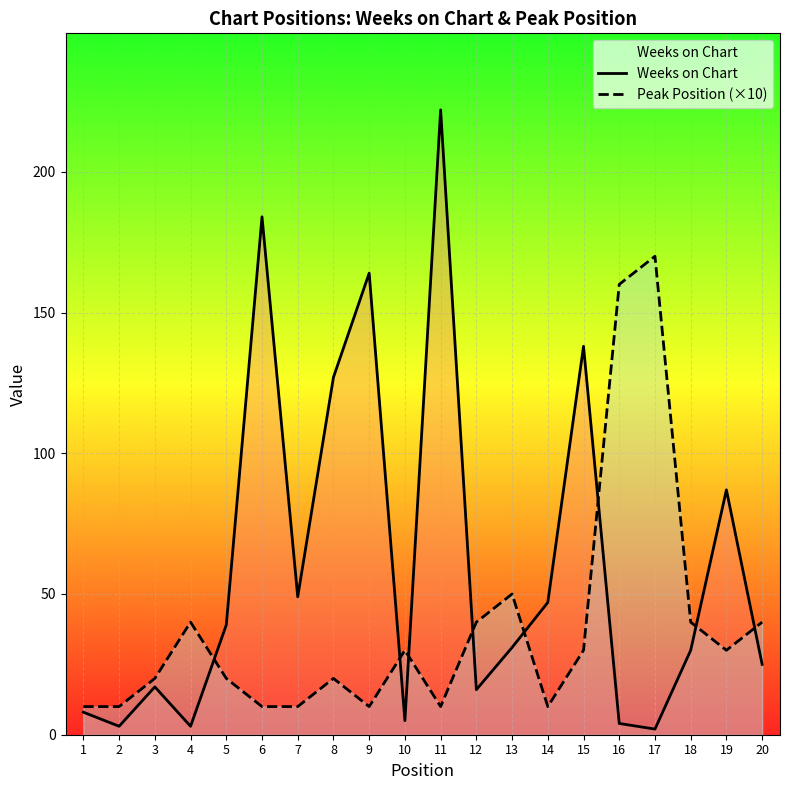

What is the spread (max minus min) of values at 12?

24